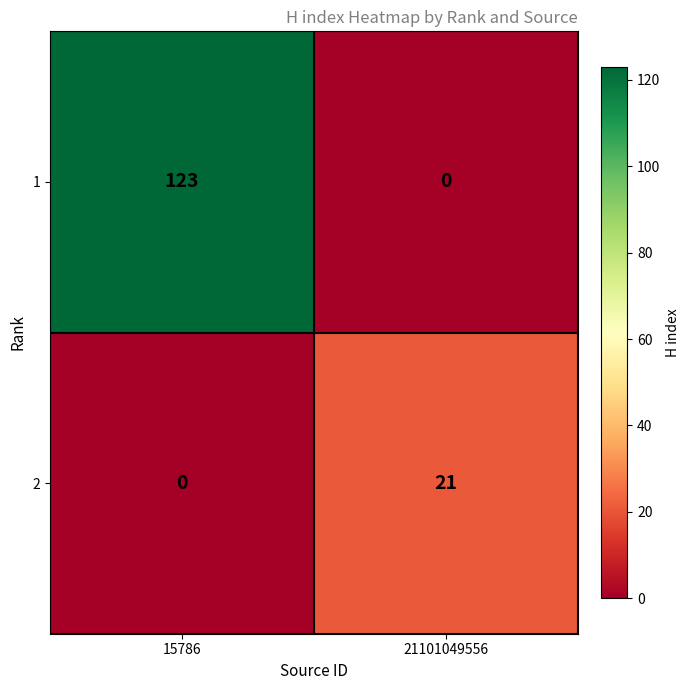

The 1 series shows 201 at 15786. True or false?

False